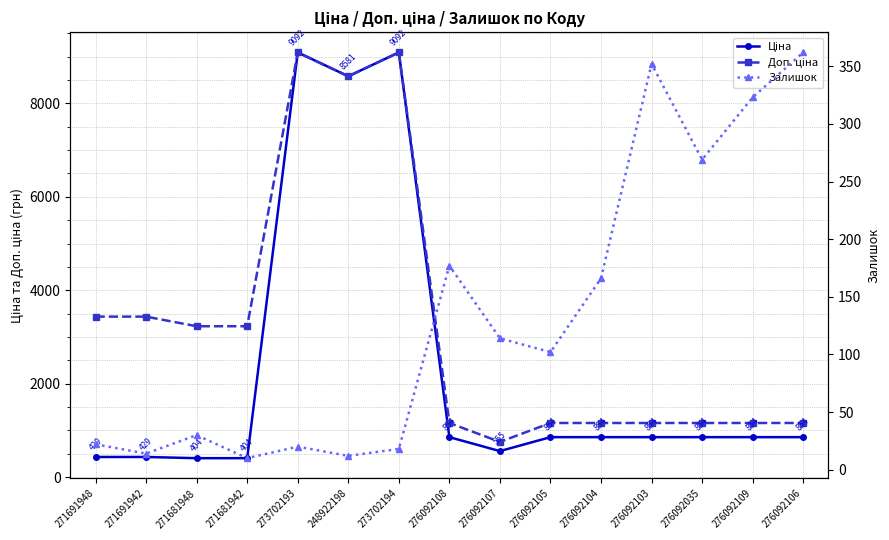

How many distinct data groups are displayed?

3